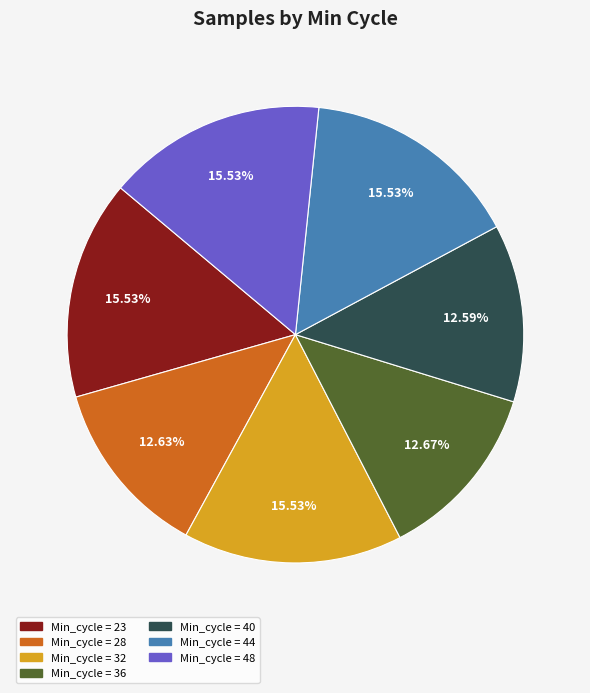

Is there a majority slice in this chart?

No